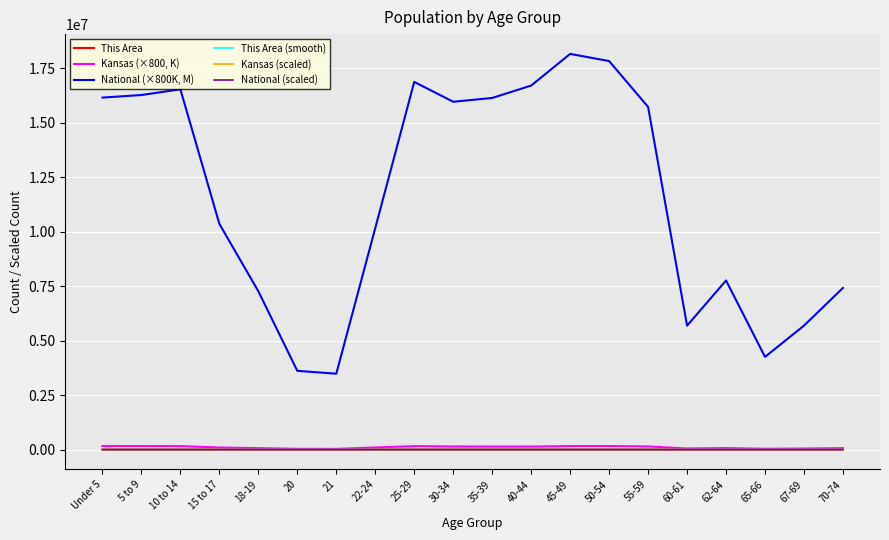

Which series has the largest total across all categories?

National (×800K, M)